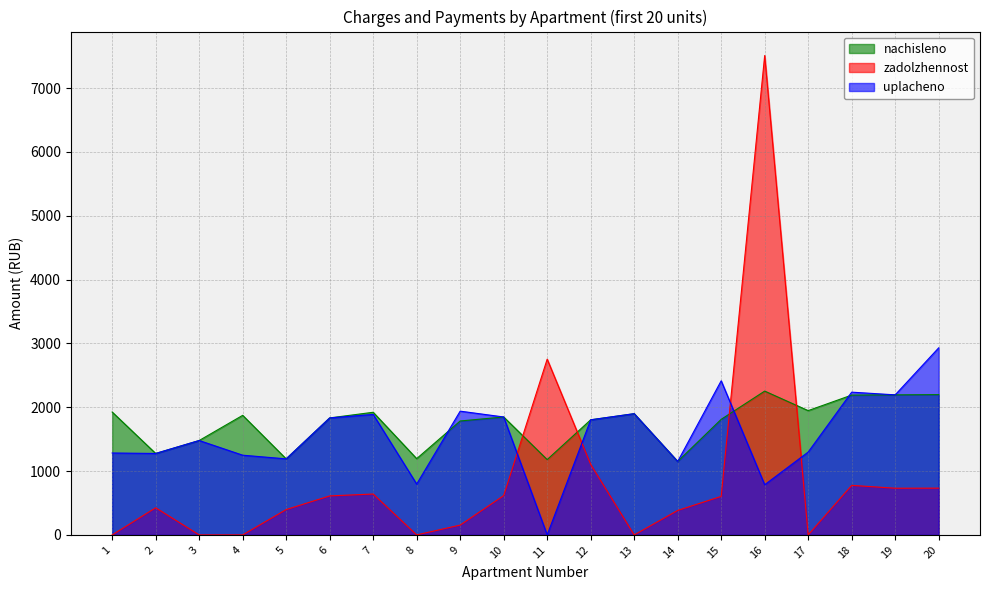

Between 19 and 20, which is larger?

20